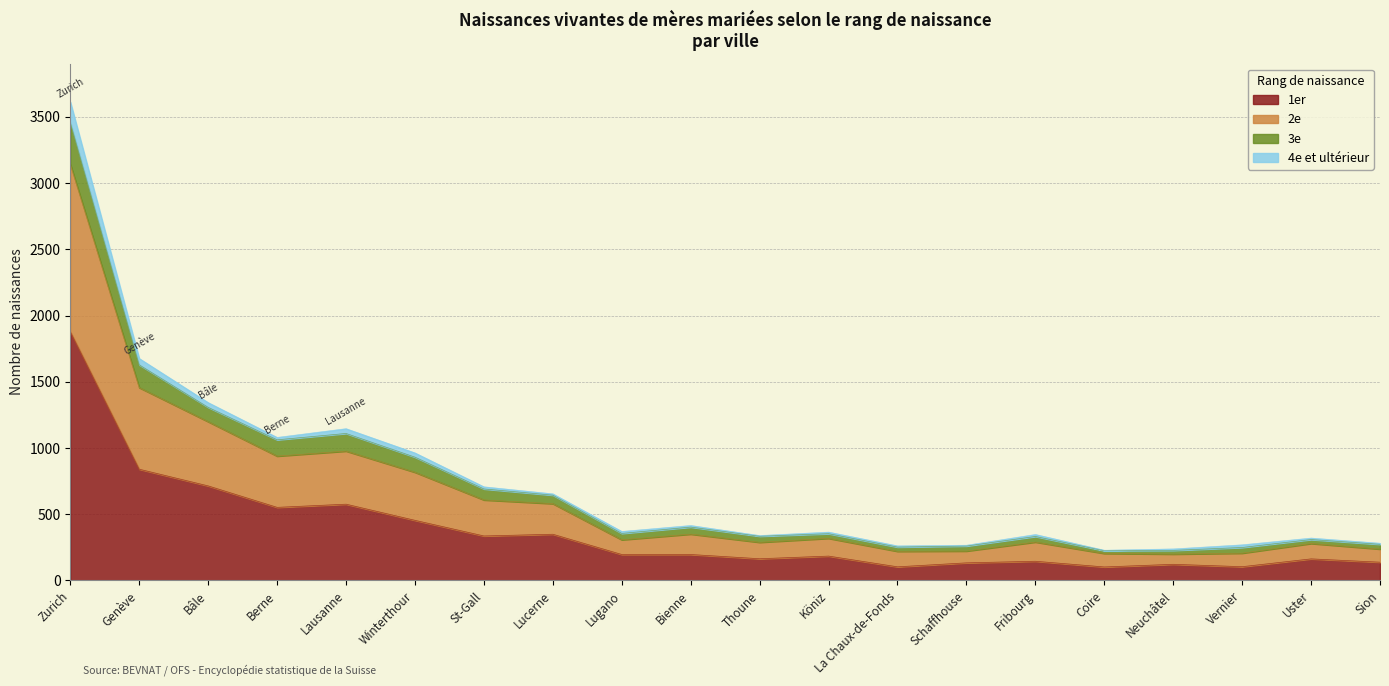

True or false: 1er and 3e cross at least once.

False